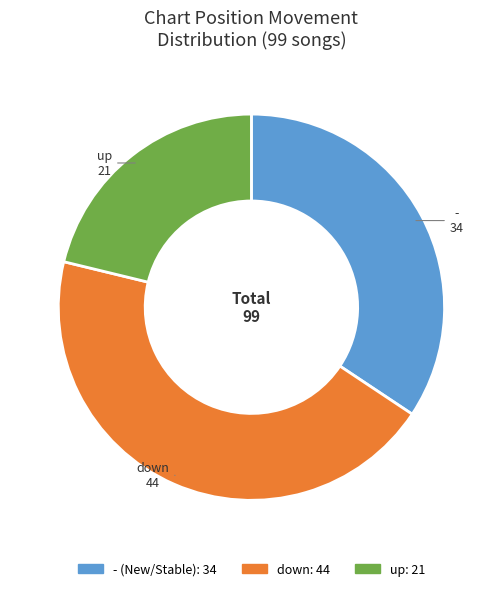

Do down and - together represent more than half of the pie?

Yes